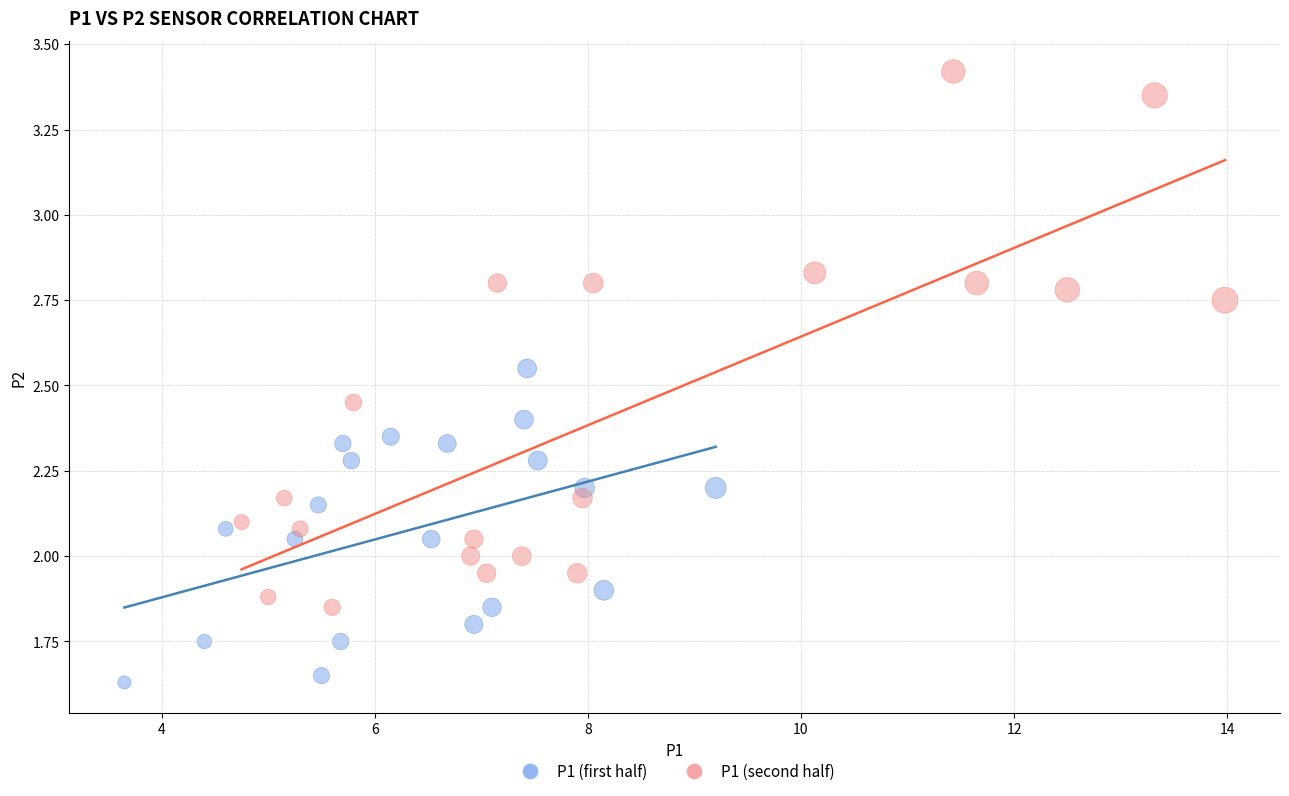

Which series reaches the maximum Y coordinate?

P1 (second half)